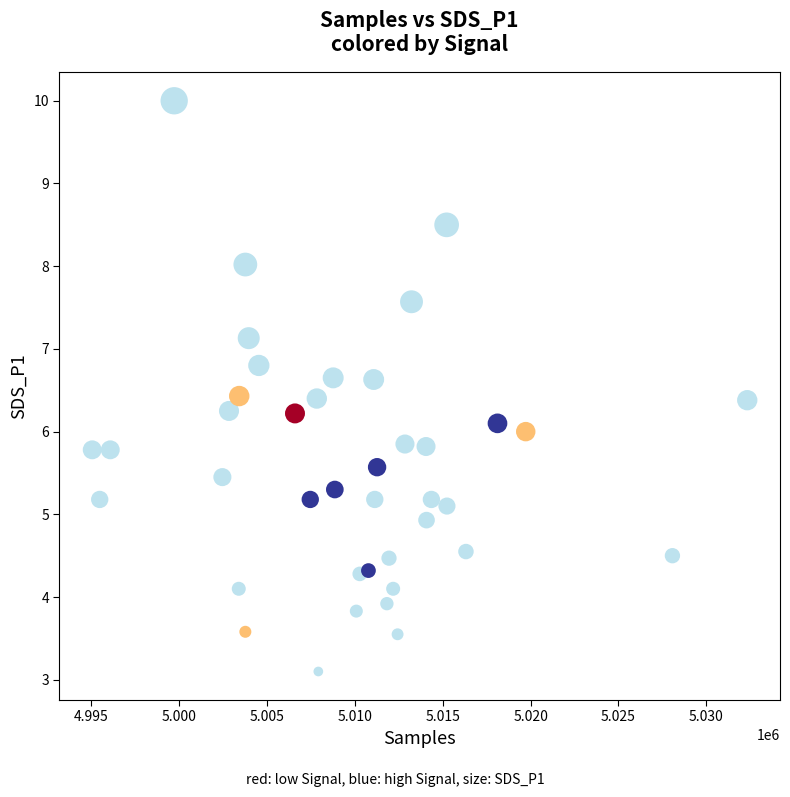

What is the range of X values (max minus min)?

37276.0